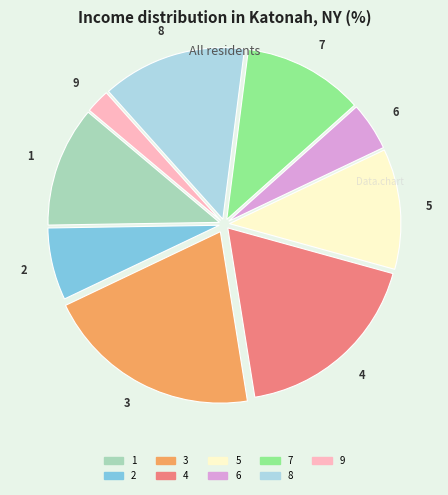

Approximately how many times larger is the value at 9 compared to 5?

0.2